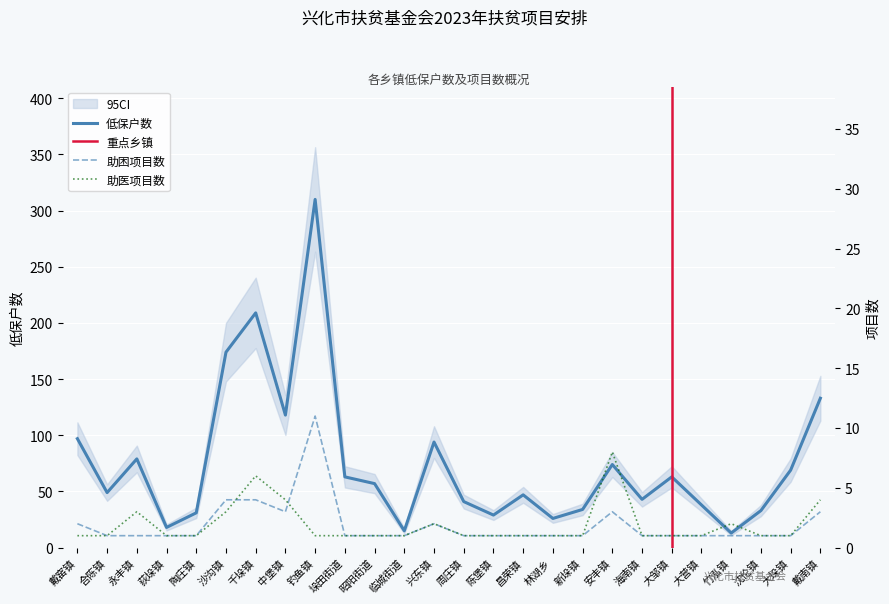

How many values in the 低保户数 series are below 57?

13